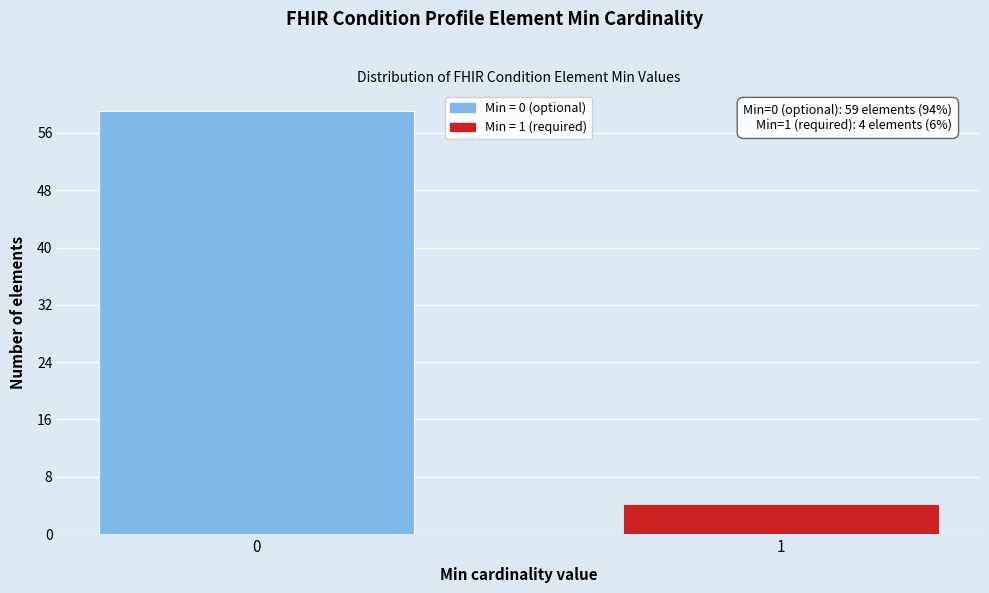

Reading right to left, extract all data points from this chart.

4	59